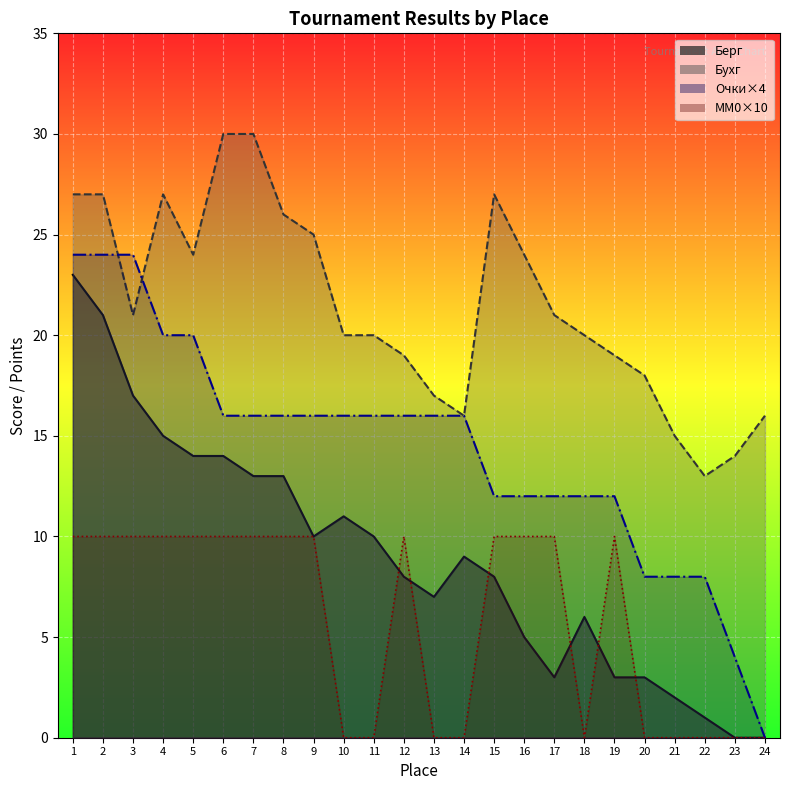

Between 1 and 18, which is larger?

1